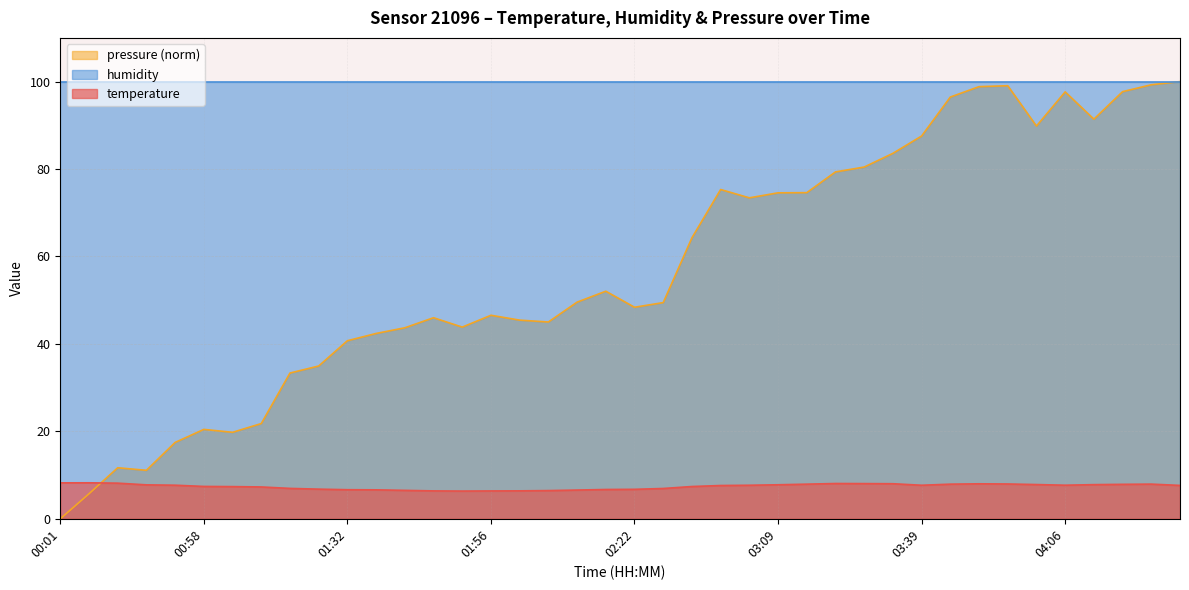

How many data points does each series have?

40